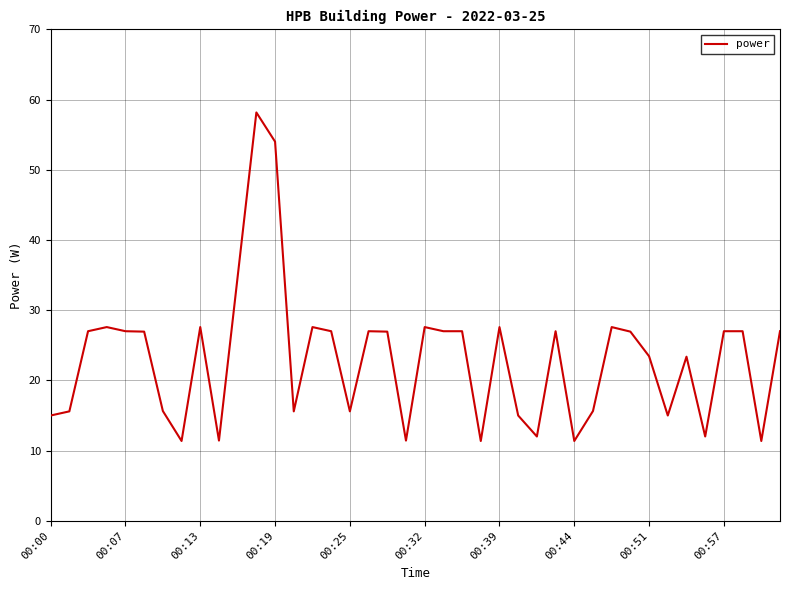

What is the difference between the maximum and minimum values?

46.8